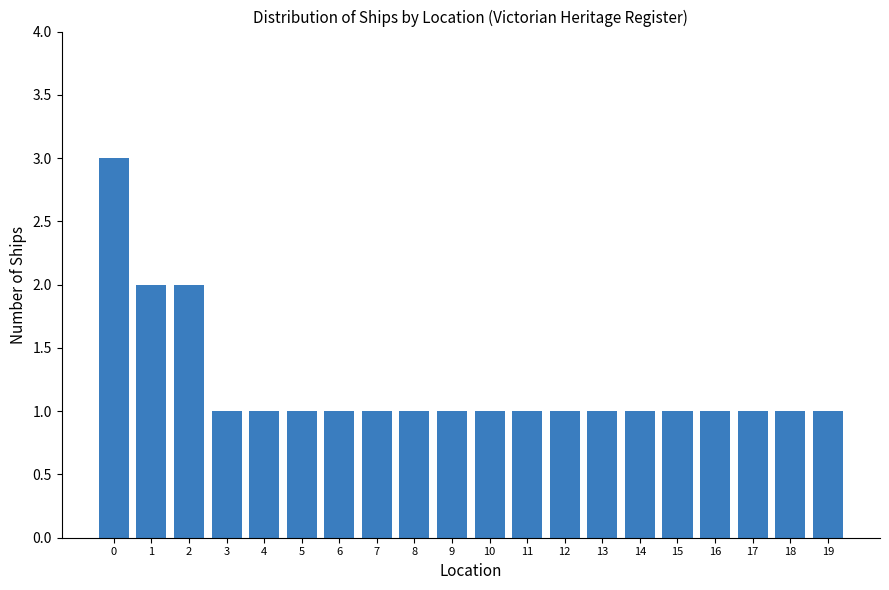

Is it true that the value at 6 is 0?

False